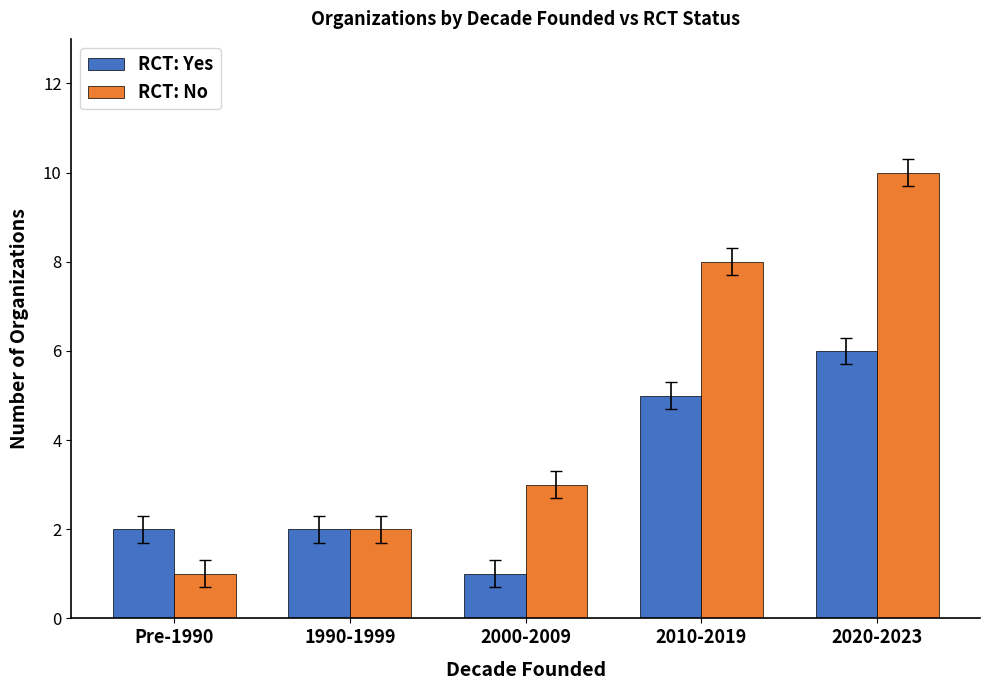

Is it true that RCT: Yes equals 10 at 2020-2023?

False